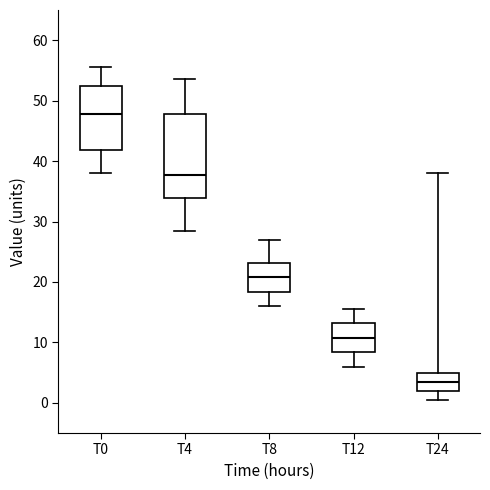

Where is the upper edge of the box for T24 on the y-axis? The values are not printed on the chart, so give them approximately, as read against the axis.

5